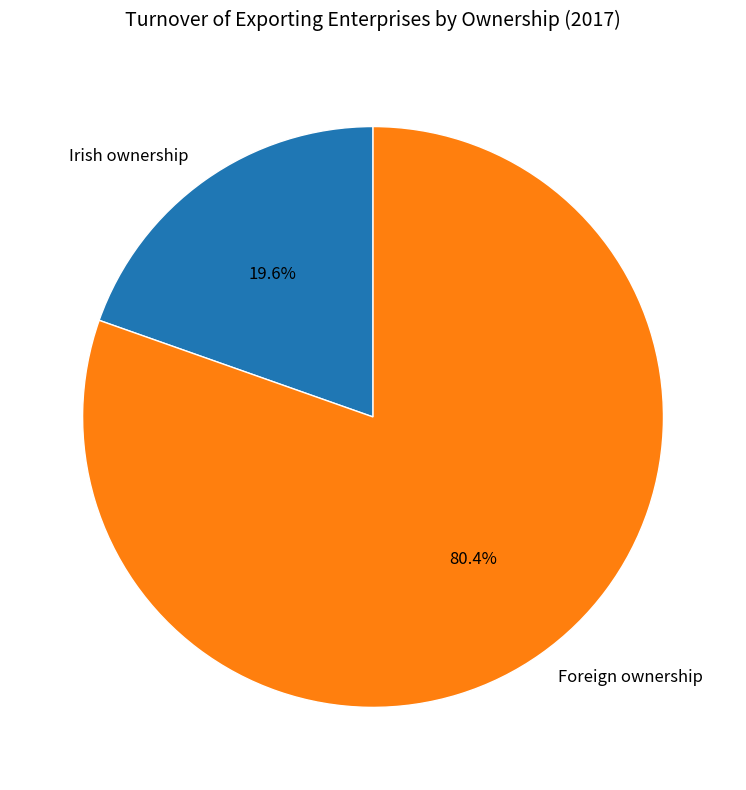

To the nearest percent, what portion does Irish ownership represent?

20%